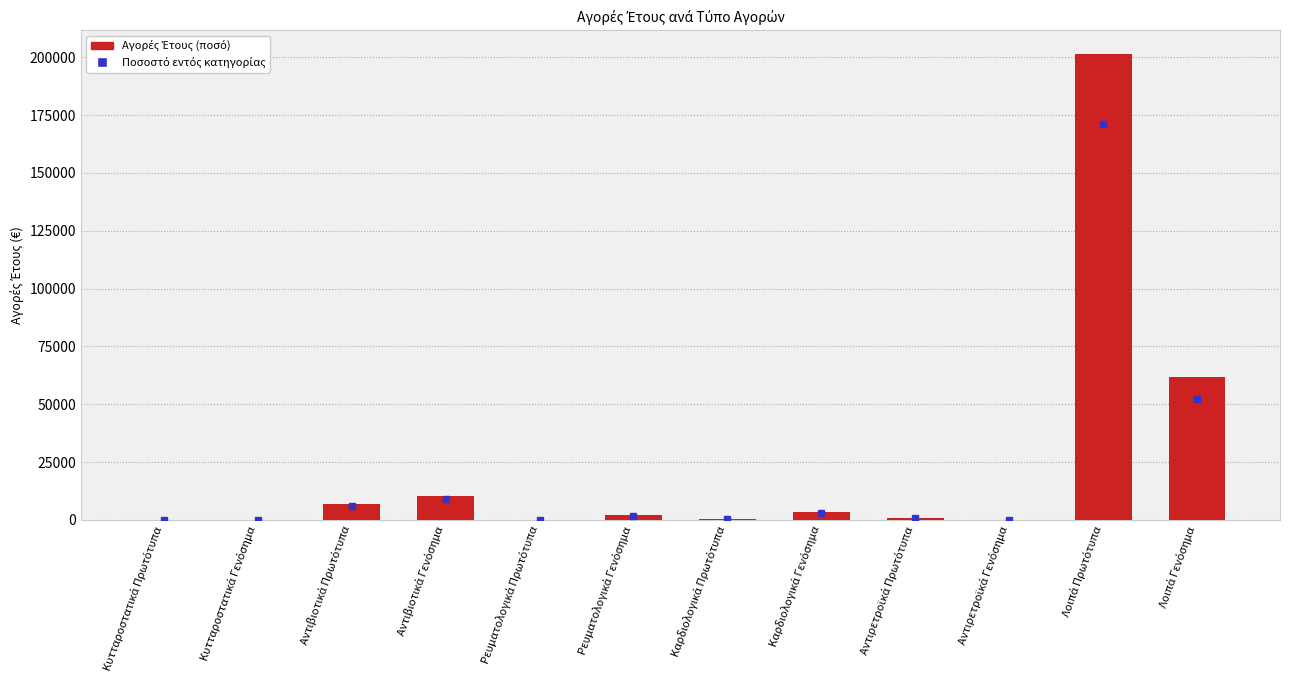

Does the chart contain stacked bars?

No